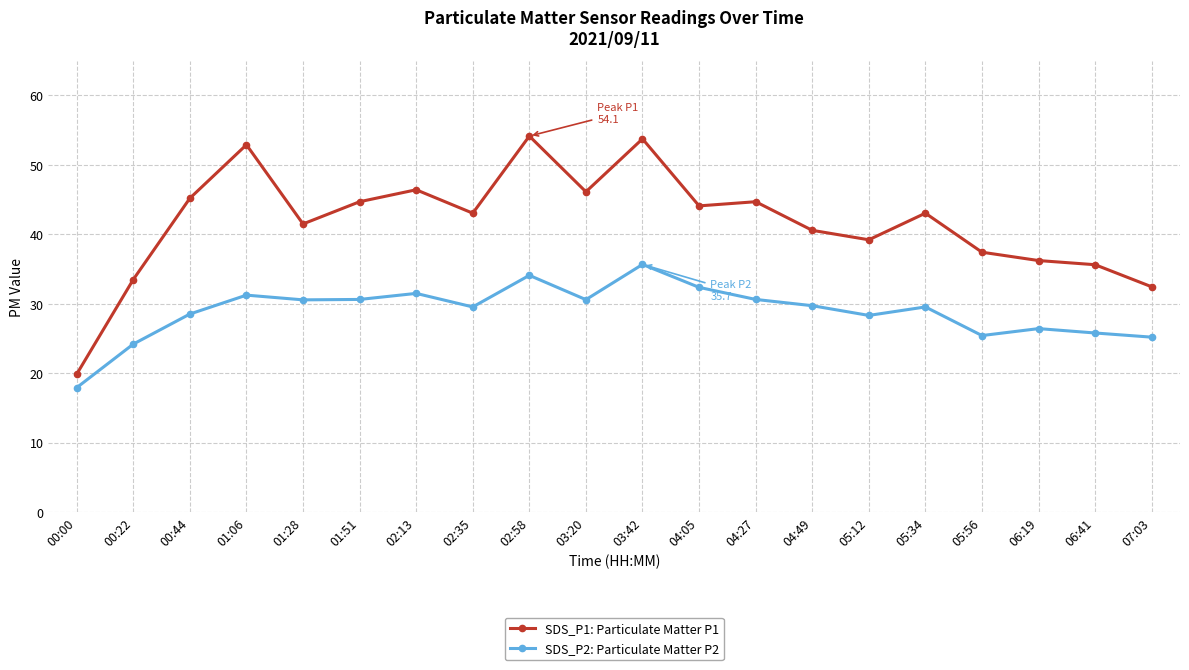

True or false: SDS_P1: Particulate Matter P1 and SDS_P2: Particulate Matter P2 intersect in this chart.

False